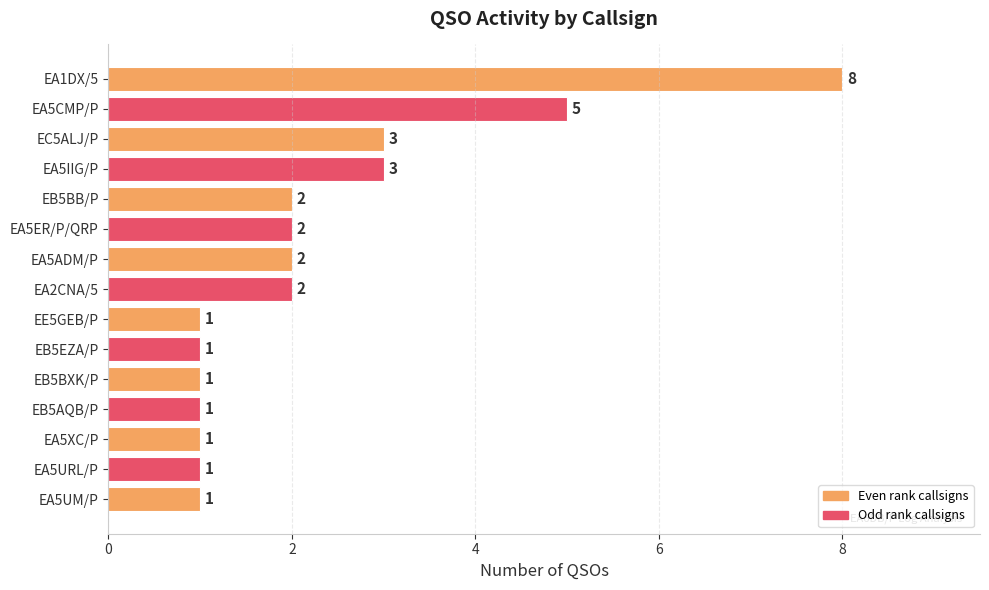

What is the change in value from EA5XC/P to EB5BB/P?

+1